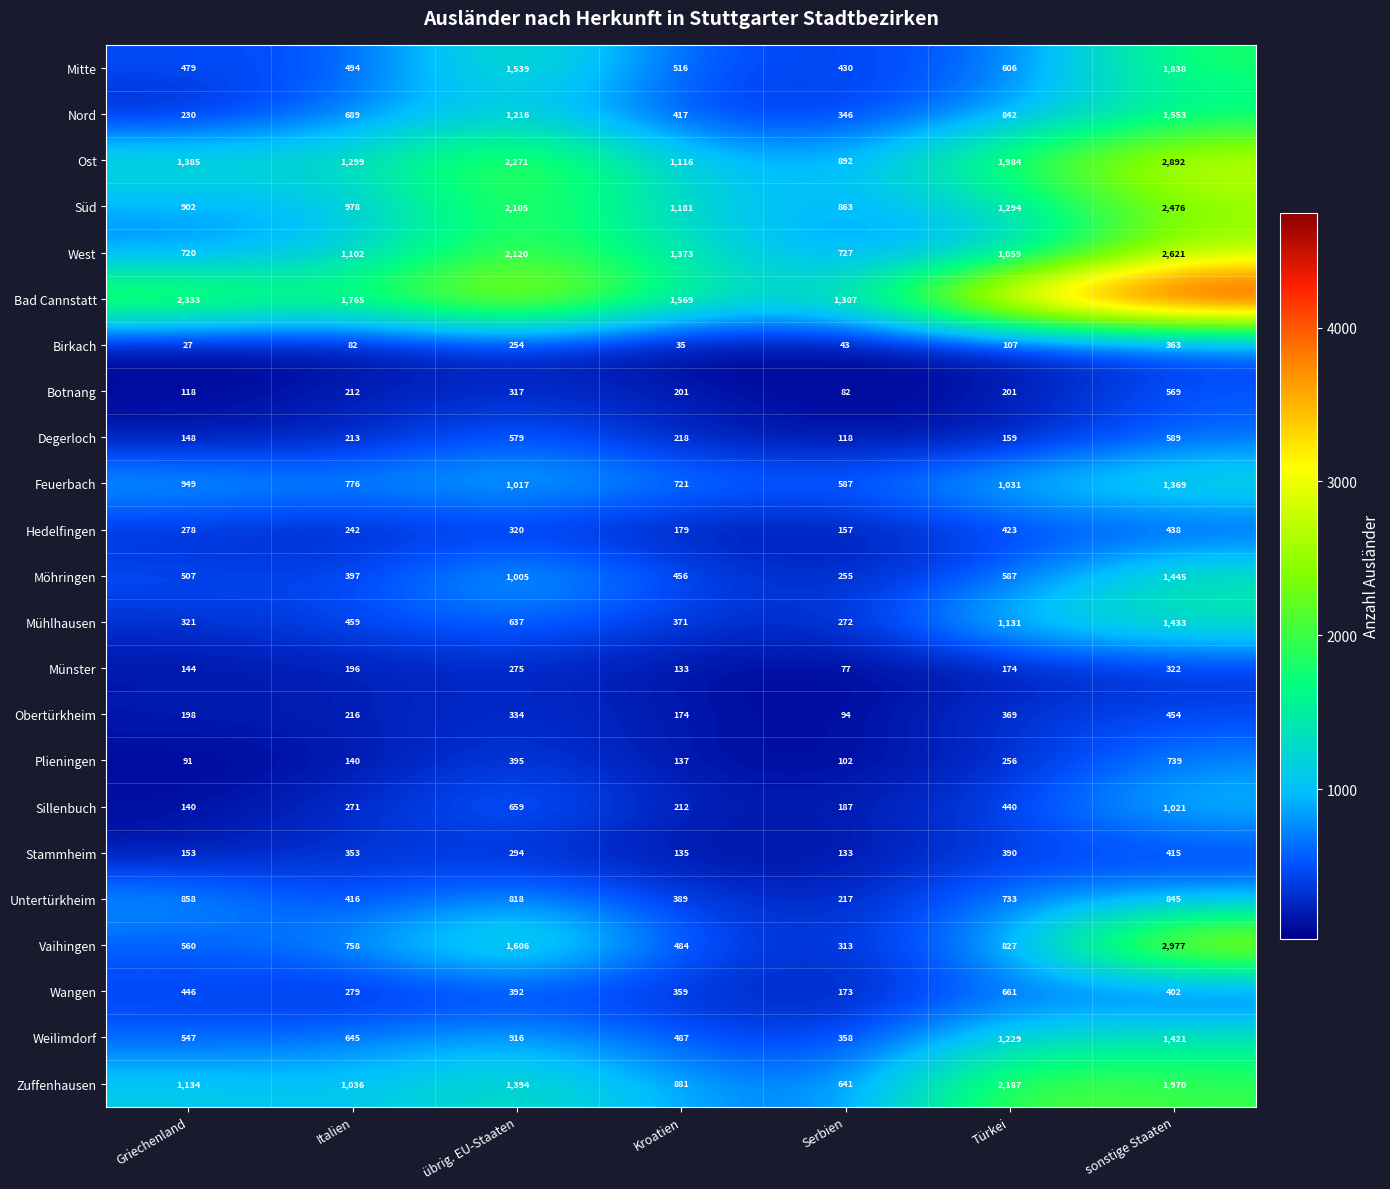

What is the minimum value shown in the chart?

27